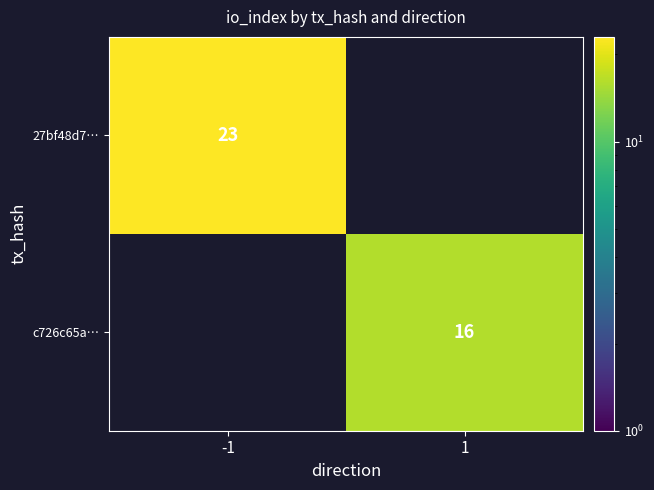

What is the minimum value shown in the chart?

16.0